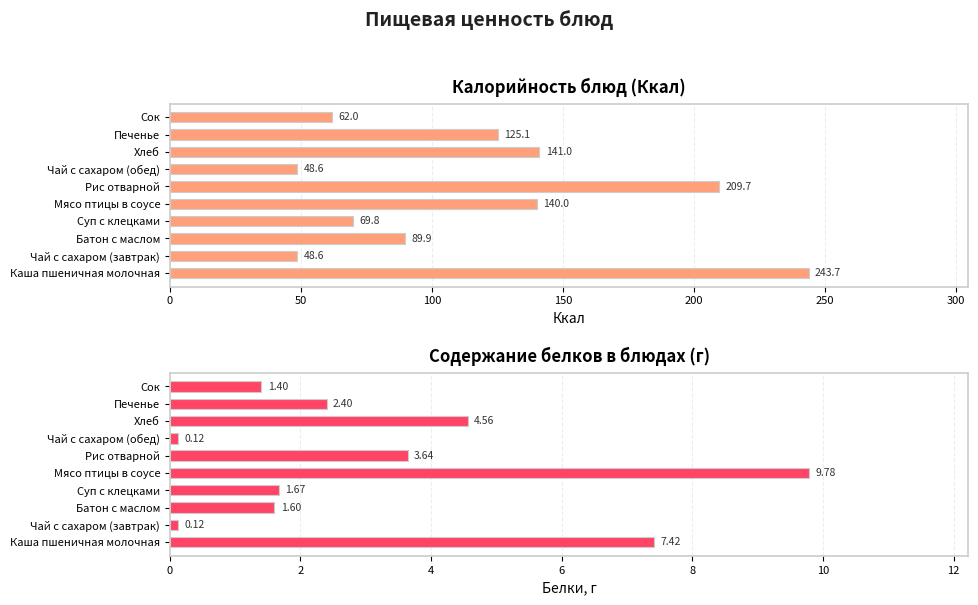

How many bars are there in each group?

2